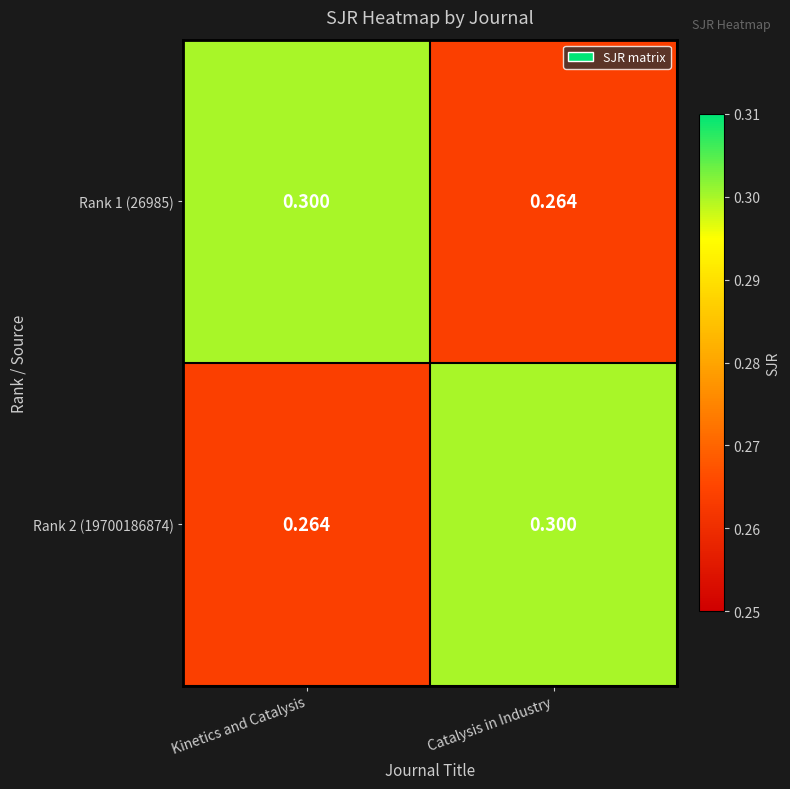

Rank the categories by Rank 1 (26985) value from lowest to highest.

Catalysis in Industry, Kinetics and Catalysis